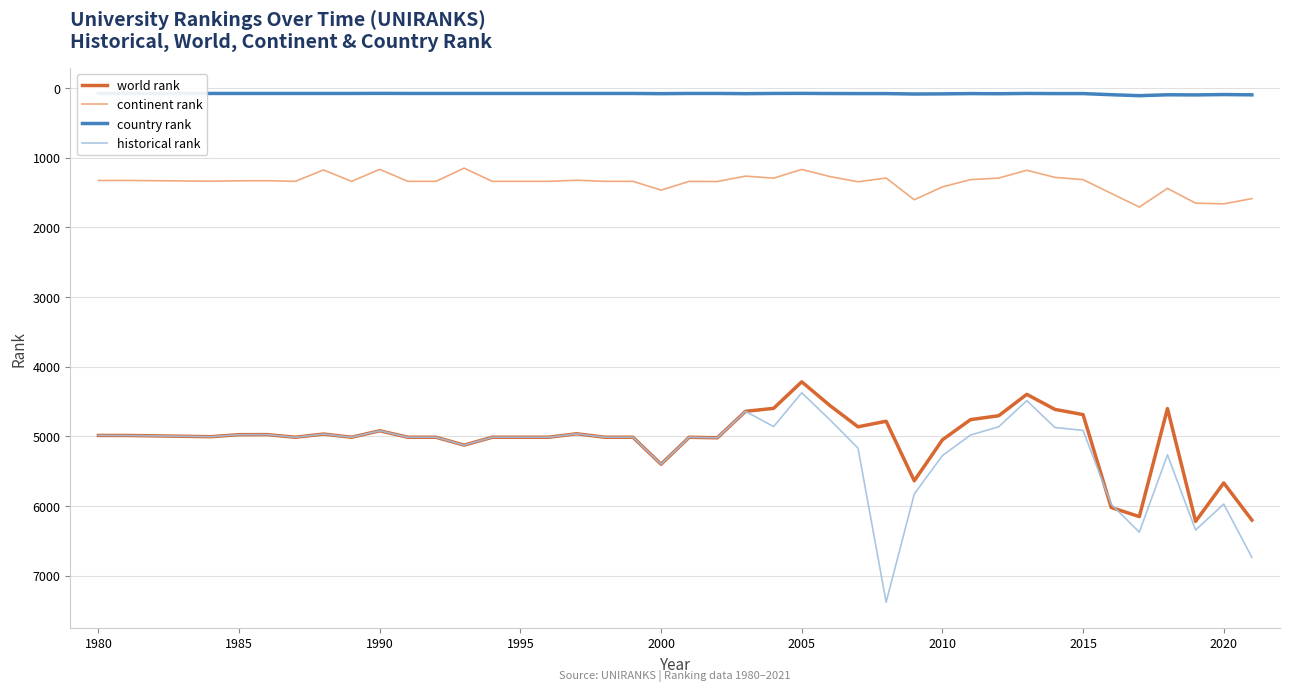

Rank the series by their maximum value, from highest to lowest.

historical rank, world rank, continent rank, country rank